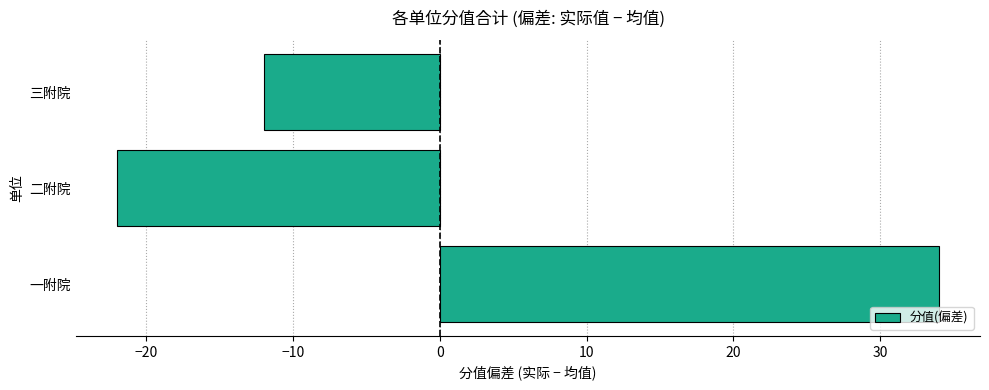

How many positive values are there?

1